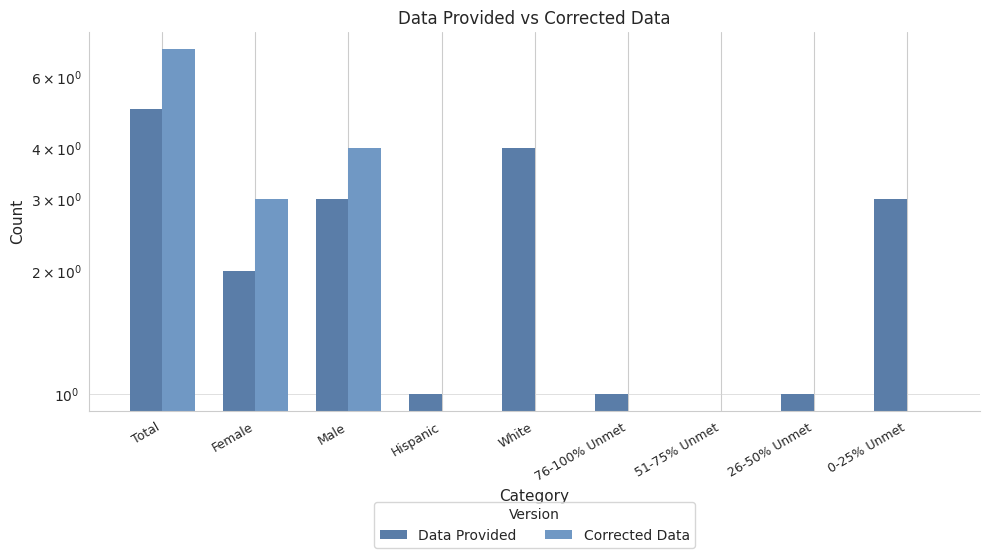

The value of Data Provided at 76-100% Unmet is 2. True or false?

False